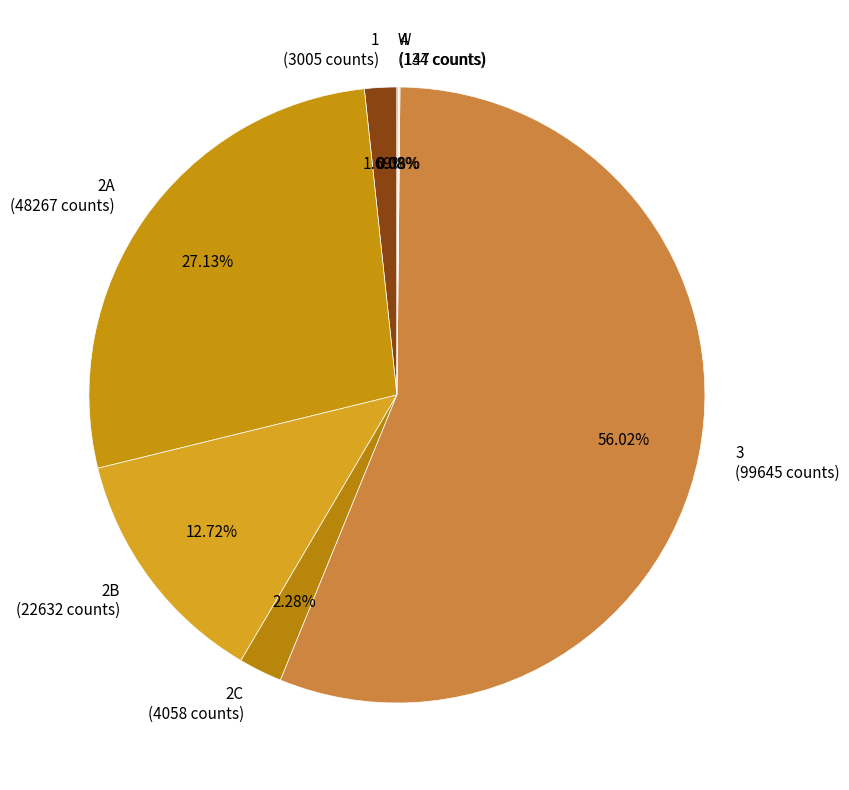

Does any single category account for the majority?

Yes